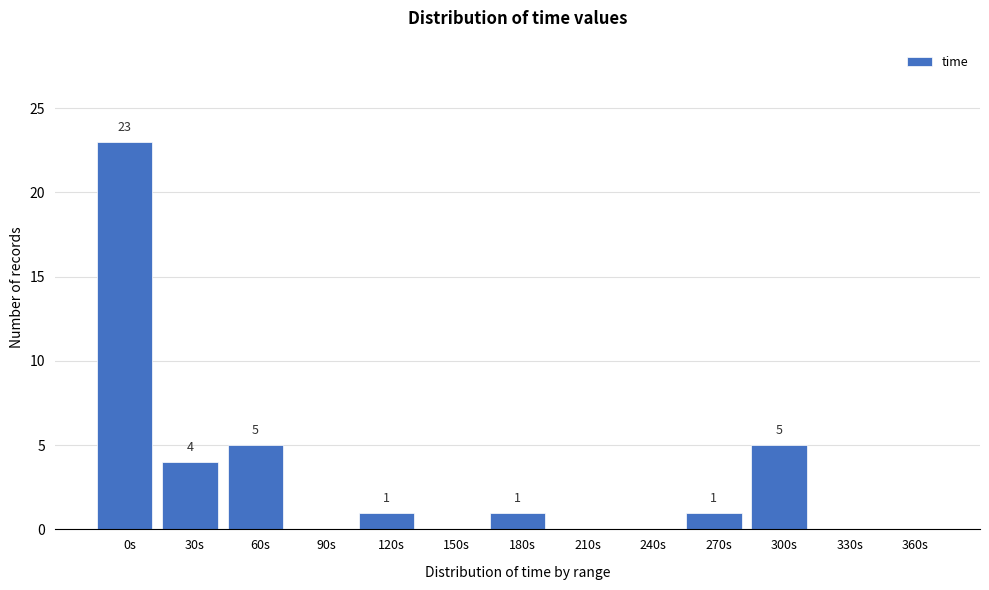

Reading left to right, extract all data points from this chart.

0s=23	30s=4	60s=5	90s=0	120s=1	150s=0	180s=1	210s=0	240s=0	270s=1	300s=5	330s=0	360s=0